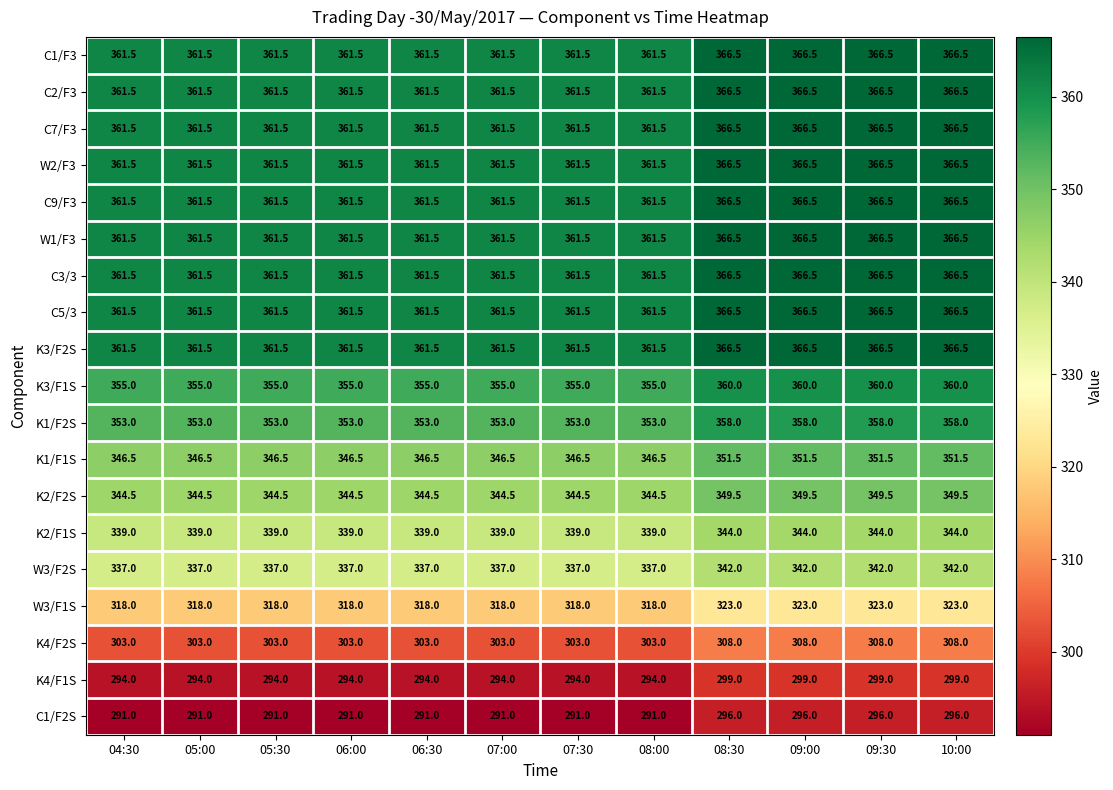

What is the average value of the C1/F3 series?

363.2